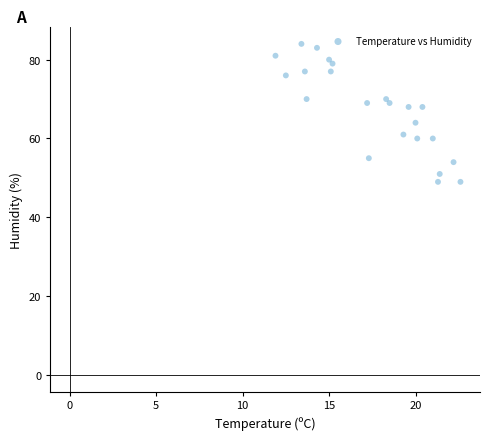

What is the range of Y values (max minus min)?

35